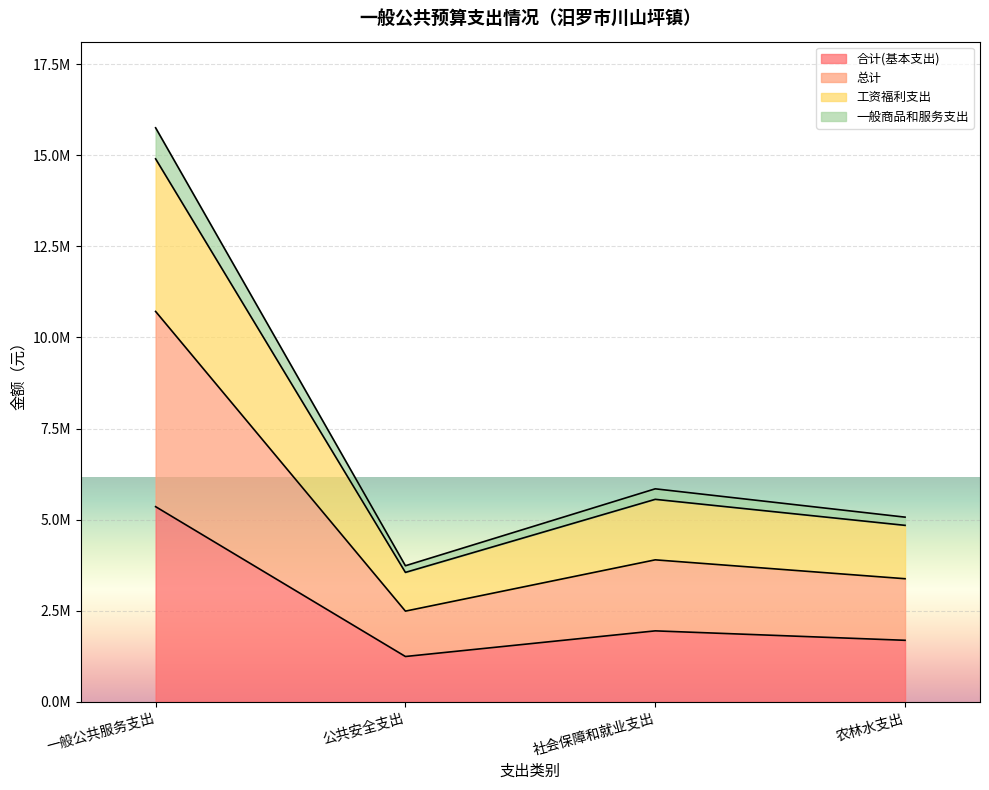

Which category has the highest value across all series?

一般公共服务支出